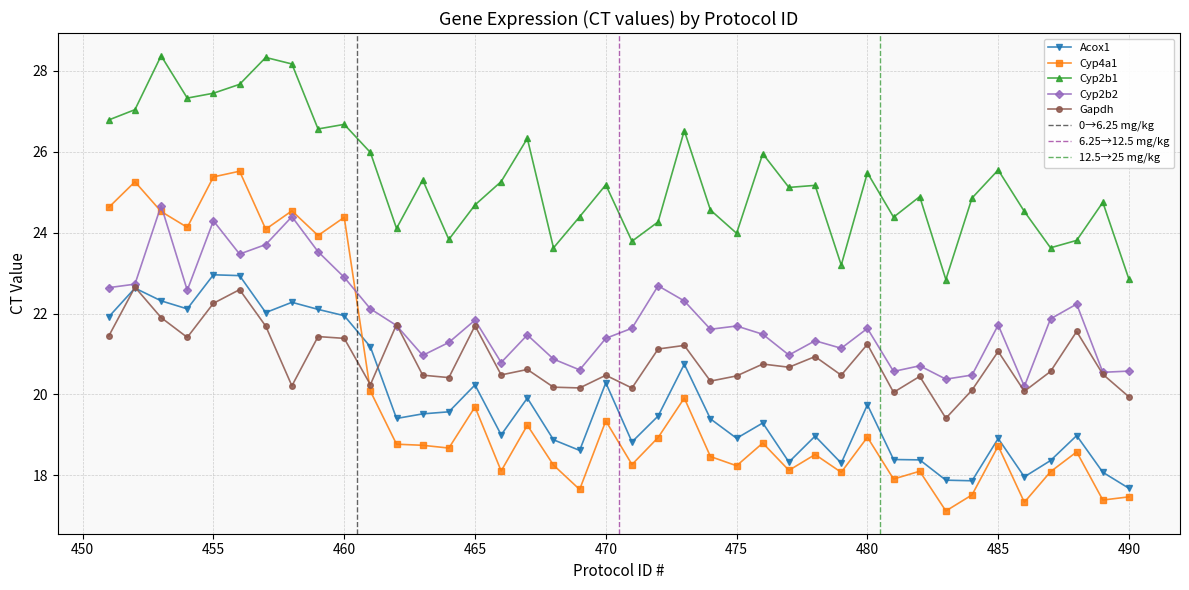

True or false: Cyp2b1 and Gapdh cross at least once.

False